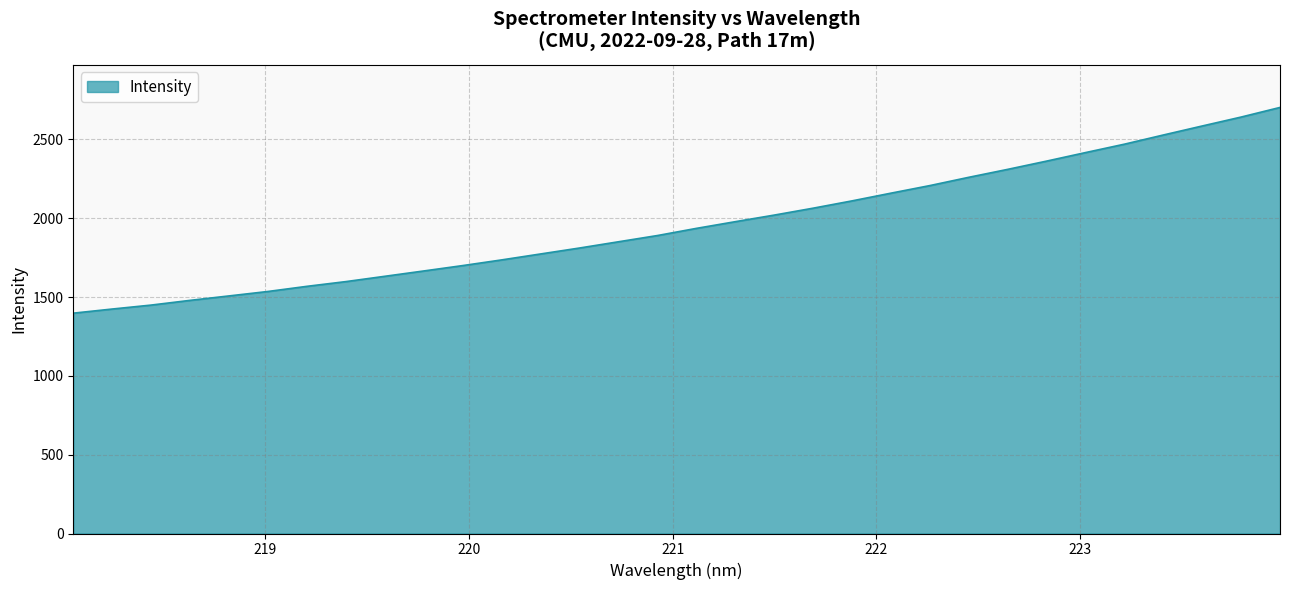

Does the chart have visible grid lines?

Yes